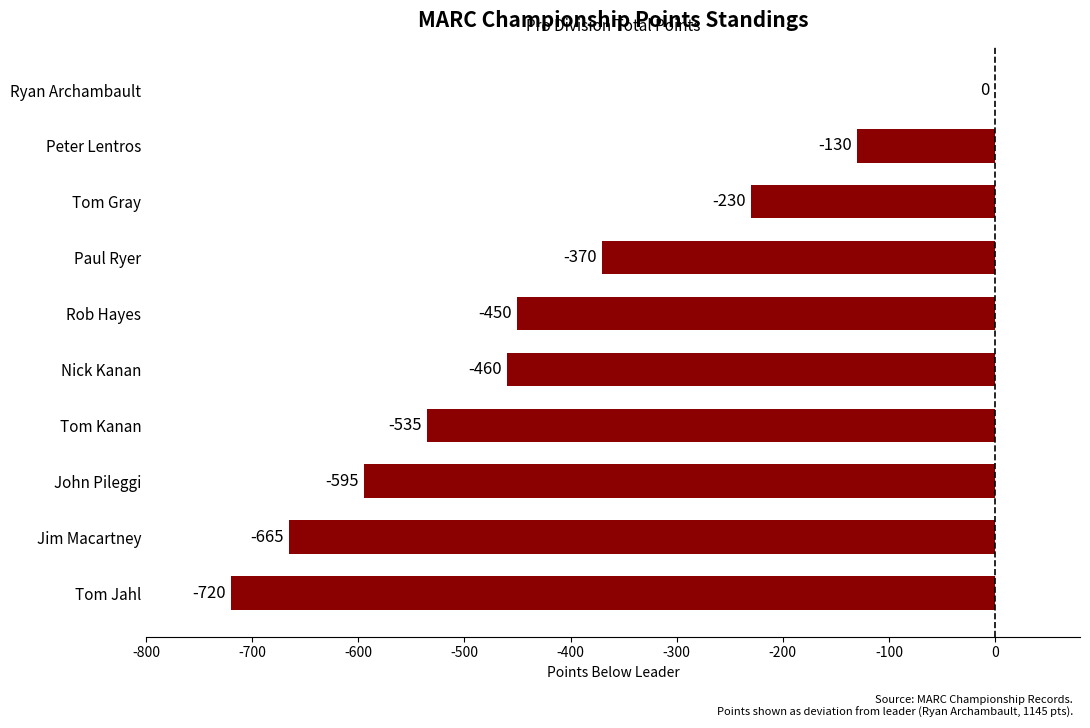

Reading top to bottom, list all the values displayed in this chart.

Ryan Archambault=0	Peter Lentros=-130	Tom Gray=-230	Paul Ryer=-370	Rob Hayes=-450	Nick Kanan=-460	Tom Kanan=-535	John Pileggi=-595	Jim Macartney=-665	Tom Jahl=-720